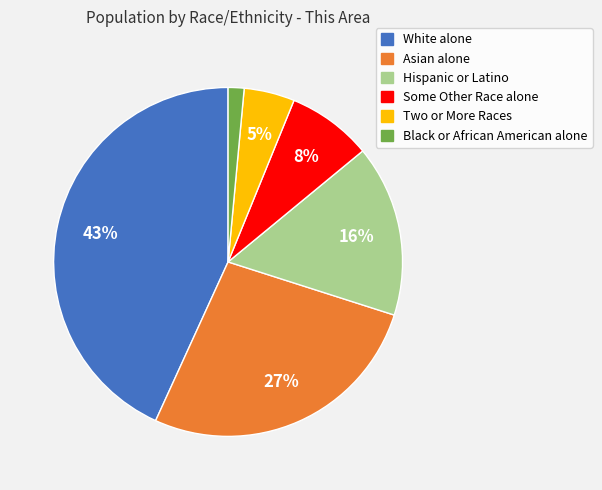

To the nearest percent, what is the average slice percentage?

17%